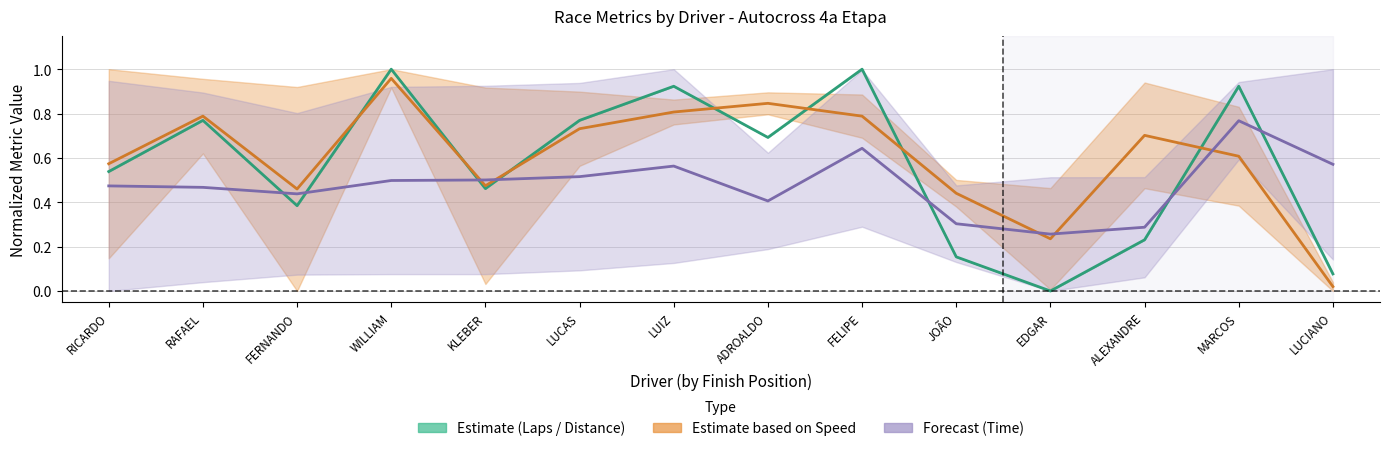

List the series in order of their peak value, highest first.

Estimate (Laps/Dist), Estimate (Speed), Forecast (Time)